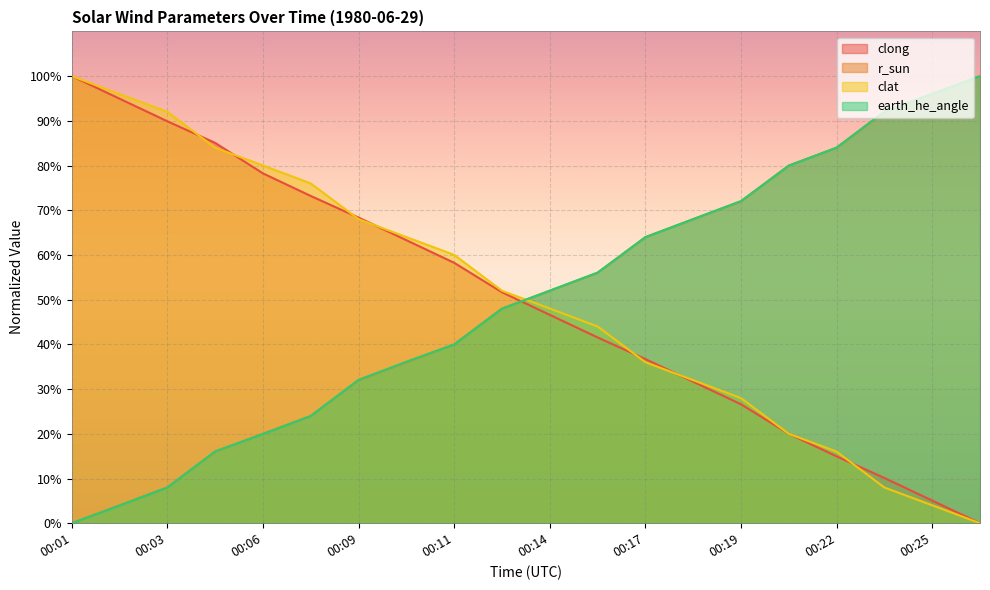

Is the value of r_sun at 00:17 greater than the value of earth_he_angle at 00:19?

No